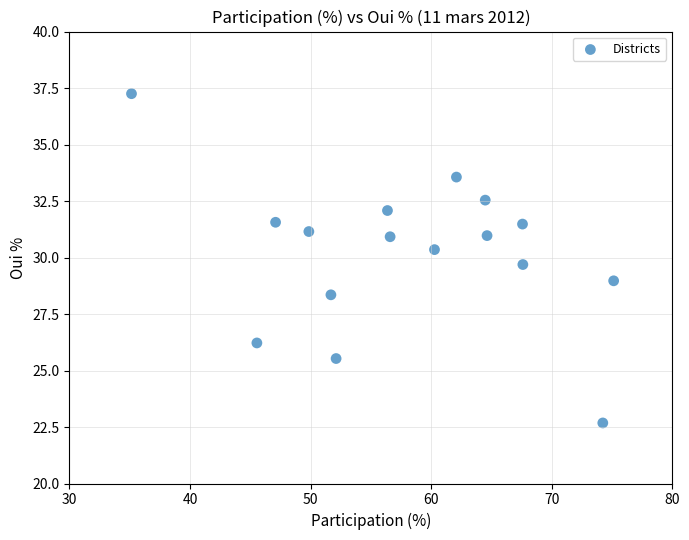

What is the range of Y values (max minus min)?

14.6